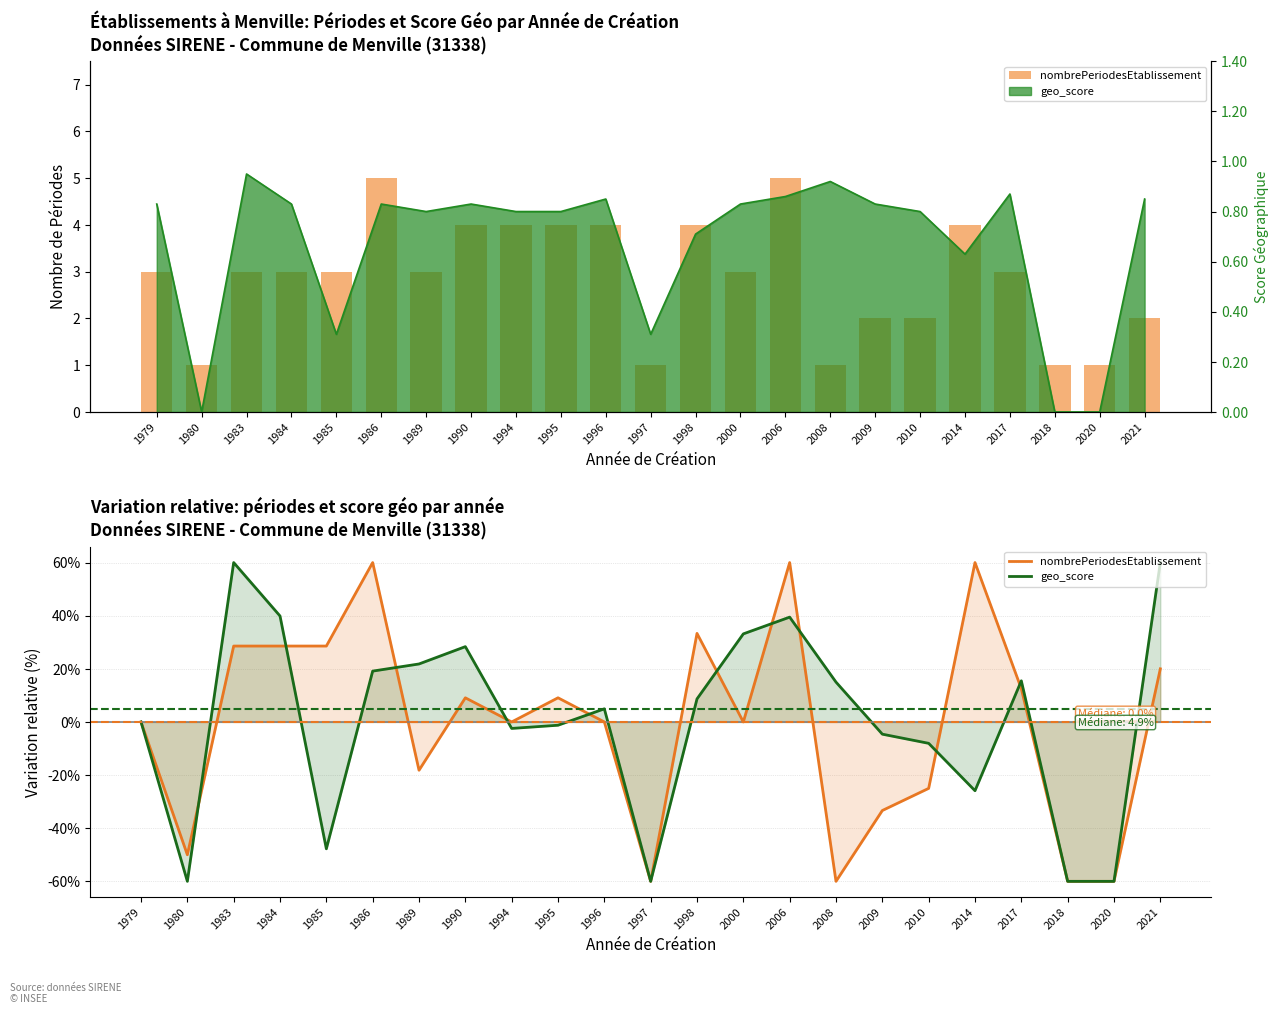

Is it true that geo_score equals -4.1 at 1994?

False